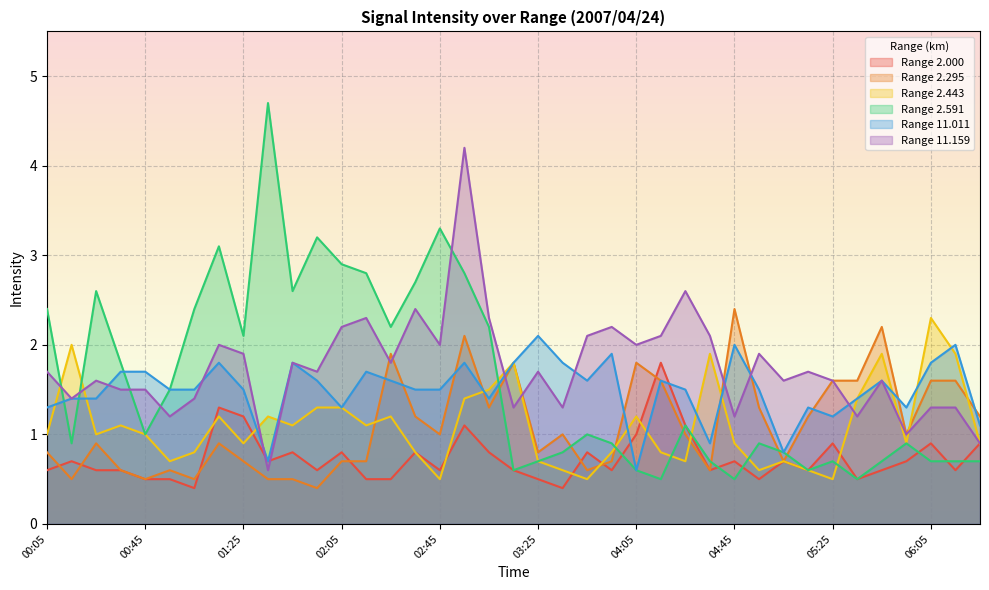

What is the value of the 2.000 point at the 39th from the left?

0.9